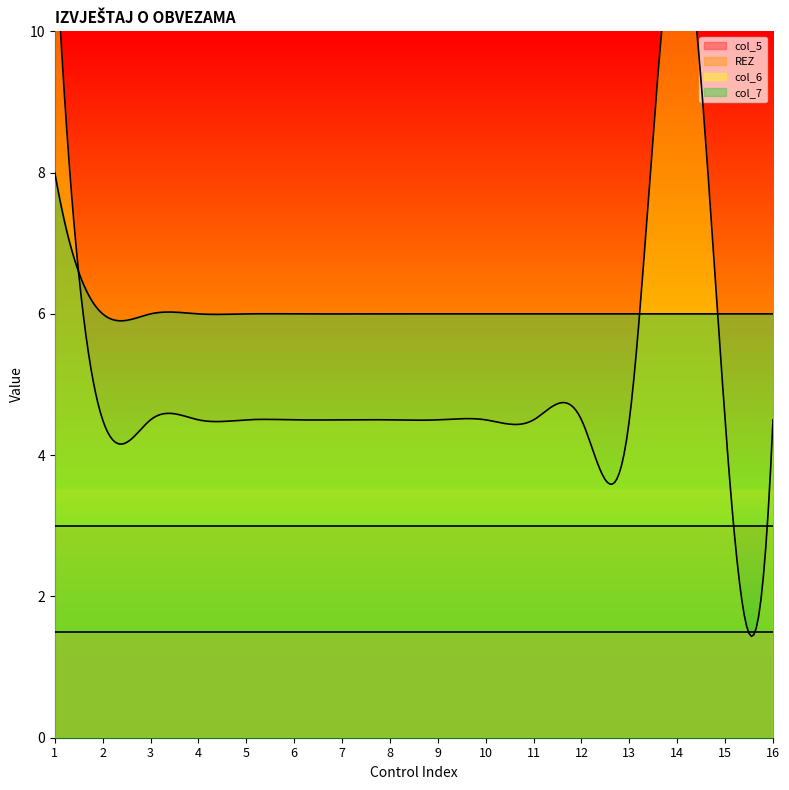

True or false: col_6 and col_7 cross at least once.

False